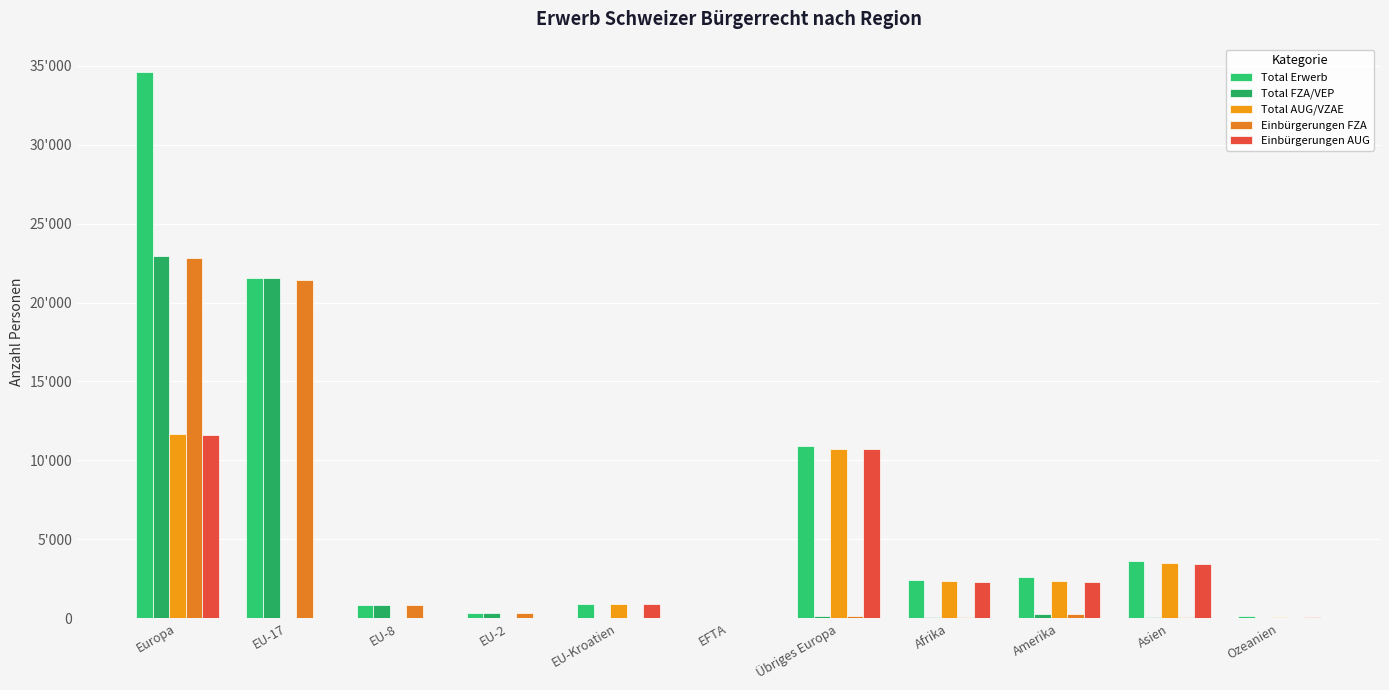

Reading left to right, extract all data points from this chart.

Total Erwerb: 34616	21576	848	338	923	37	10894	2448	2595	3605	122
Total FZA/VEP: 22964	21553	847	334	31	37	162	88	263	109	18
Total AUG/VZAE: 11652	23	1	4	892	0	10732	2360	2332	3496	104
Einbürgerungen FZA: 22838	21451	827	331	31	36	162	88	263	107	18
Einbürgerungen AUG: 11615	23	1	4	890	0	10697	2304	2304	3447	104